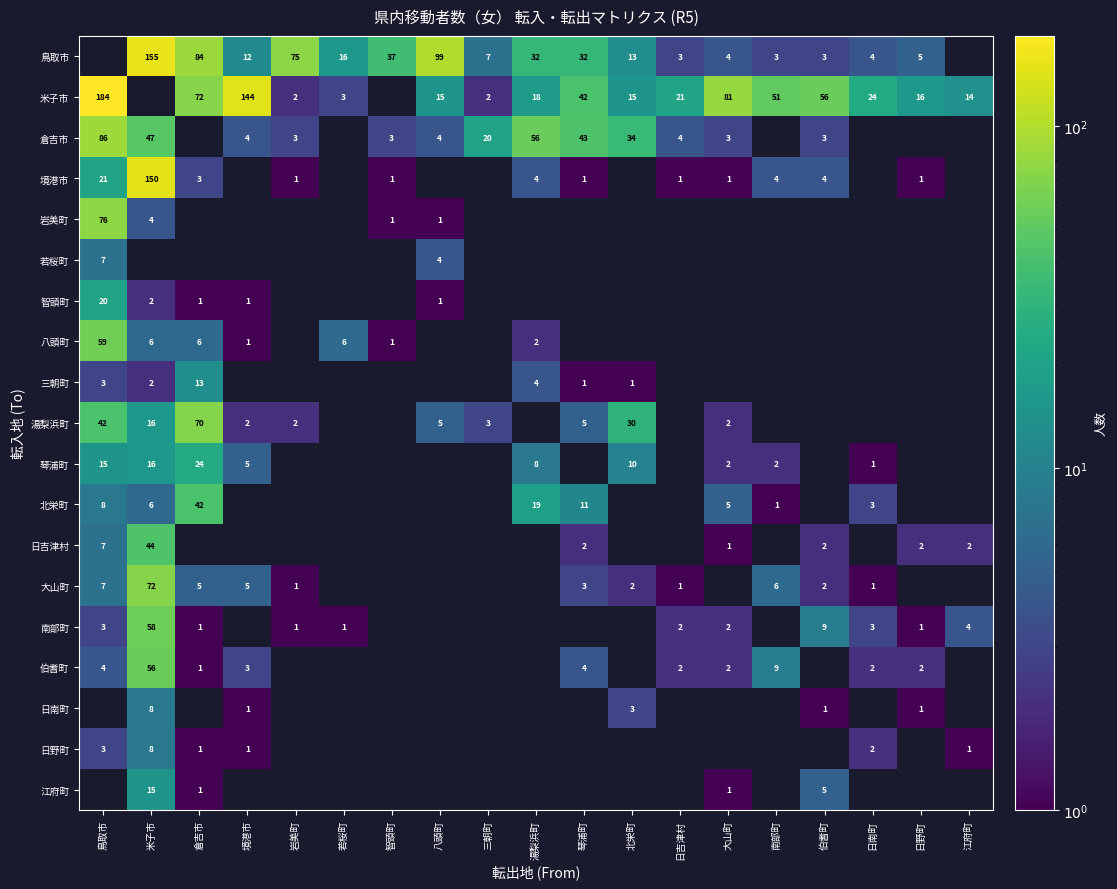

True or false: 伯耆町 has a value of 4 at 日野町.

False